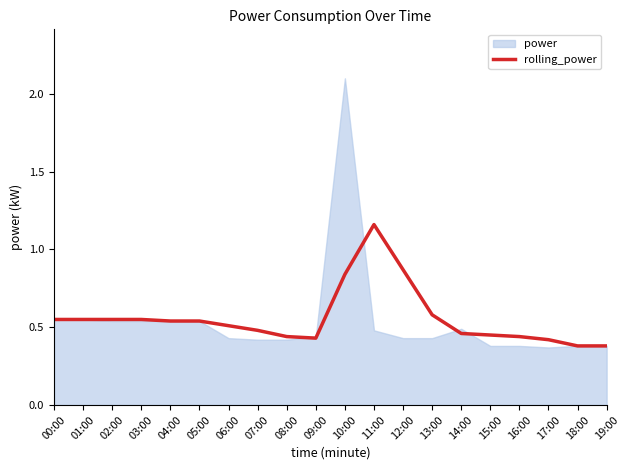

What is the label of the 4th point from the left?

03:00